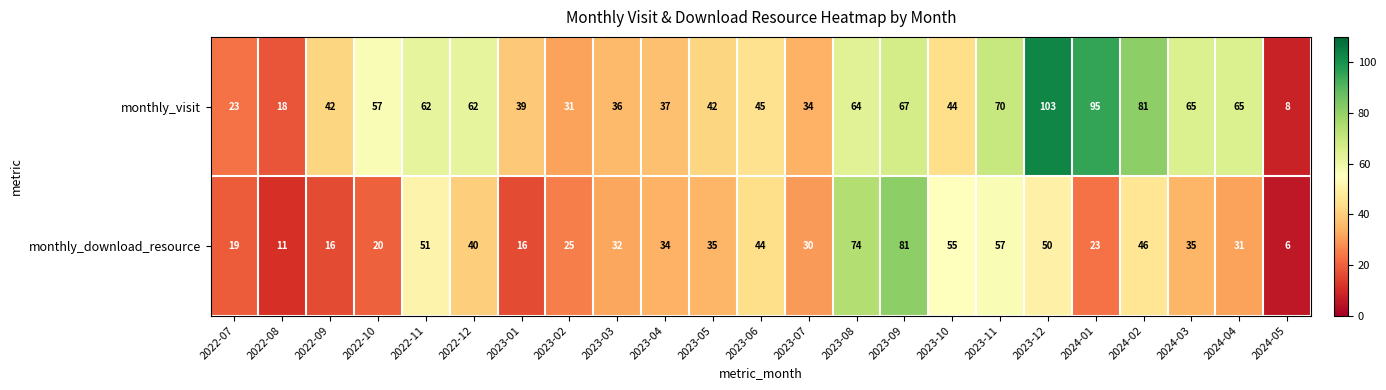

True or false: monthly_visit has a value of 24 at 2023-04.

False